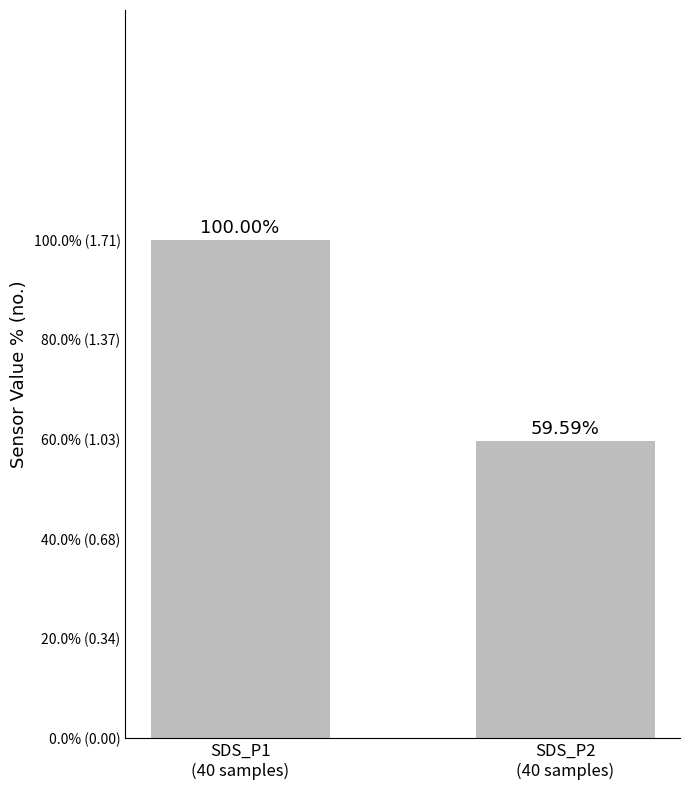

List the labels in order of value, largest first.

SDS_P1
(40 samples), SDS_P2
(40 samples)